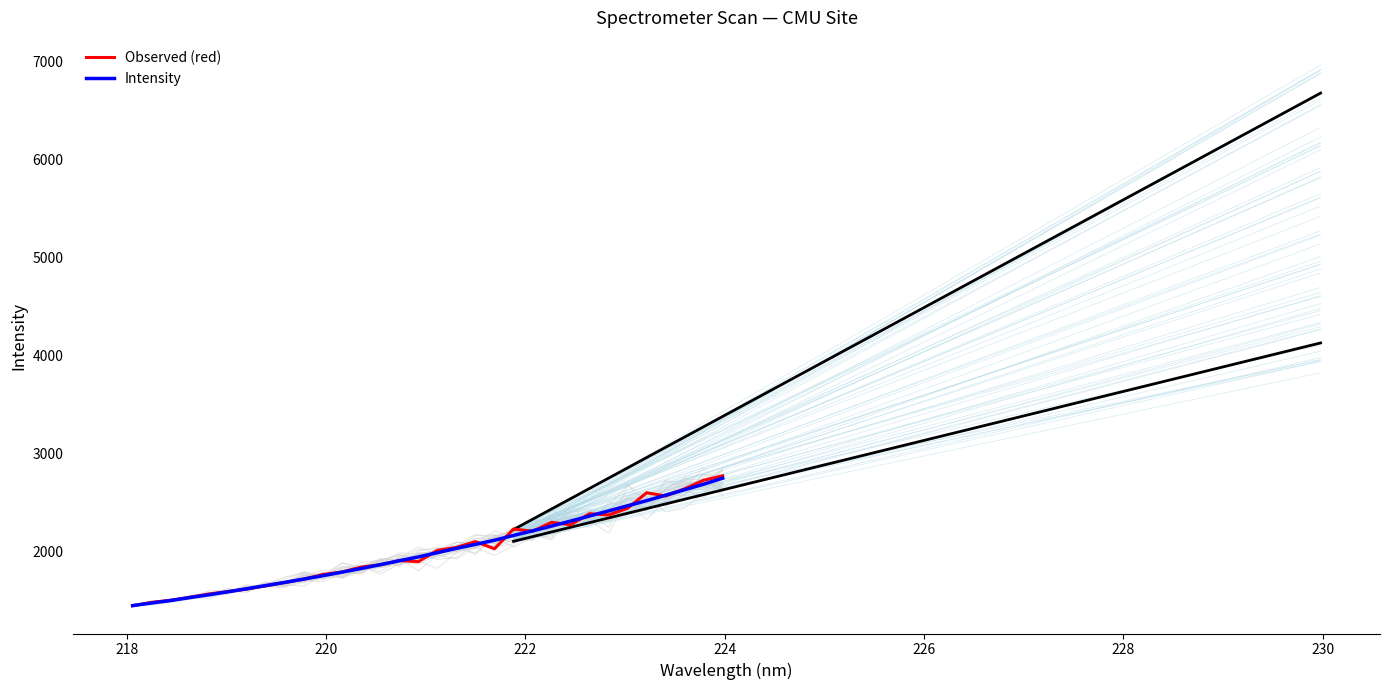

How many intersections are there between Intensity and Observed (red)?

17